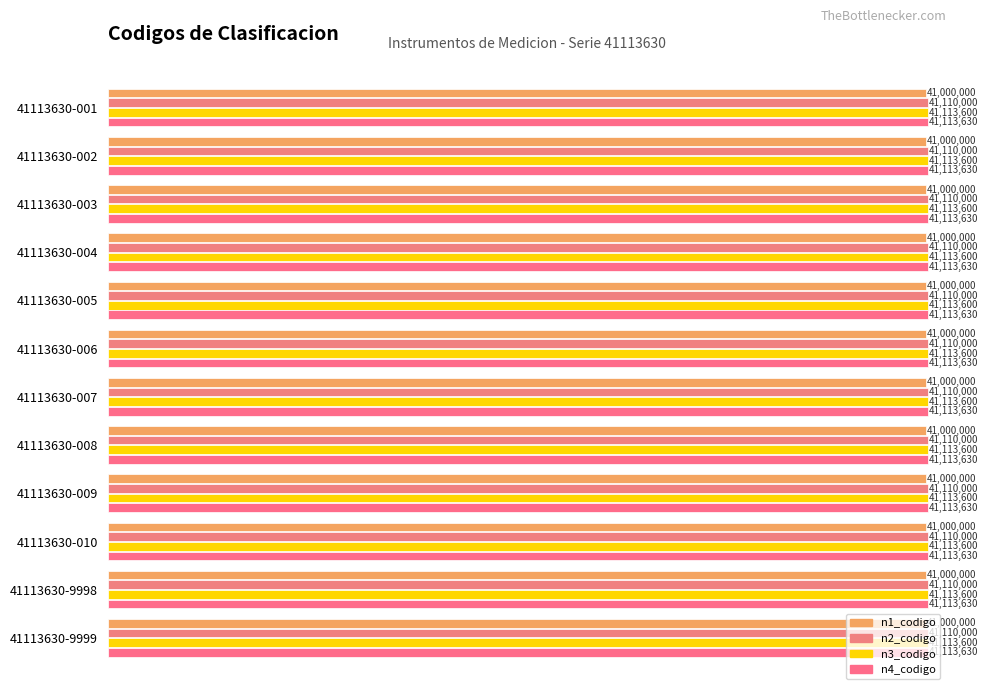

The n3_codigo series shows 71738800 at 41113630-008. True or false?

False